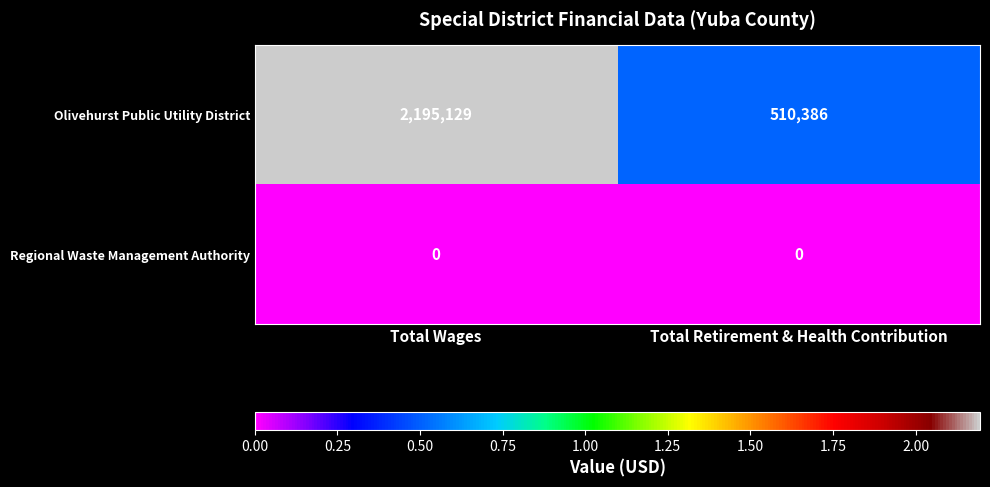

True or false: Olivehurst Public Utility District has a value of 2195129 at Total Wages.

True